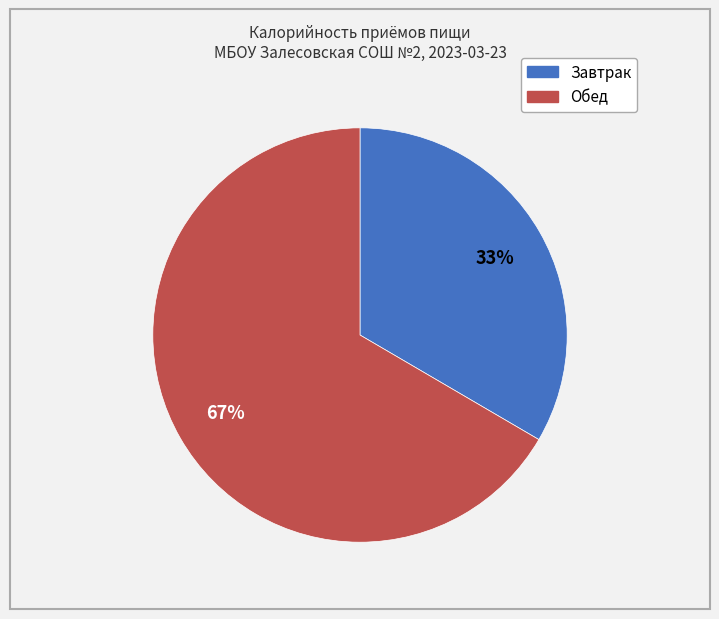

Is there a majority slice in this chart?

Yes